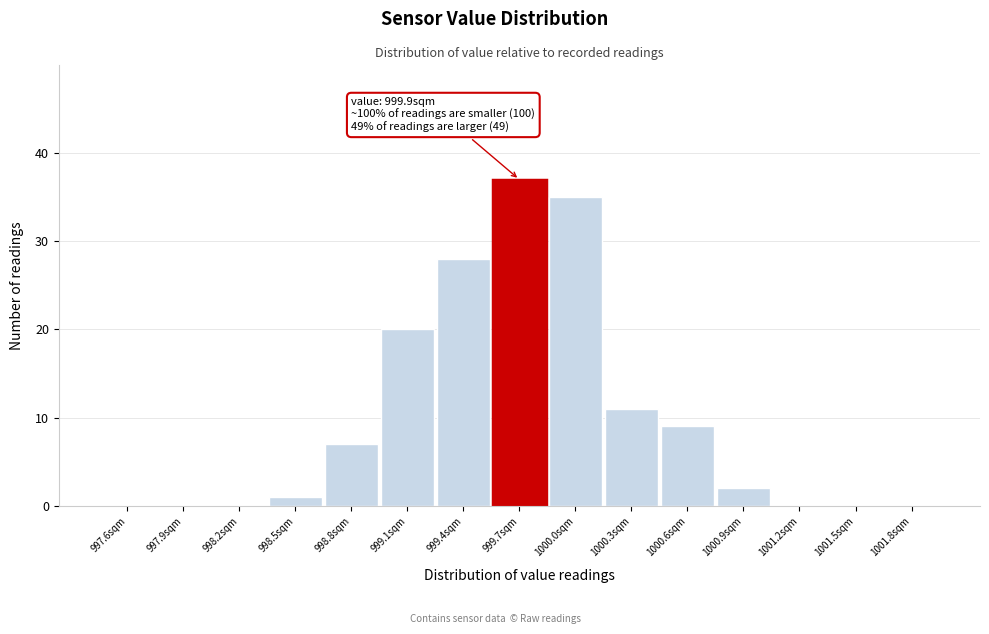

Reading left to right, what are all the values shown in this chart?

997.6sqm=0	997.9sqm=0	998.2sqm=0	998.5sqm=1	998.8sqm=7	999.1sqm=20	999.4sqm=28	999.7sqm=37	1000.0sqm=35	1000.3sqm=11	1000.6sqm=9	1000.9sqm=2	1001.2sqm=0	1001.5sqm=0	1001.8sqm=0